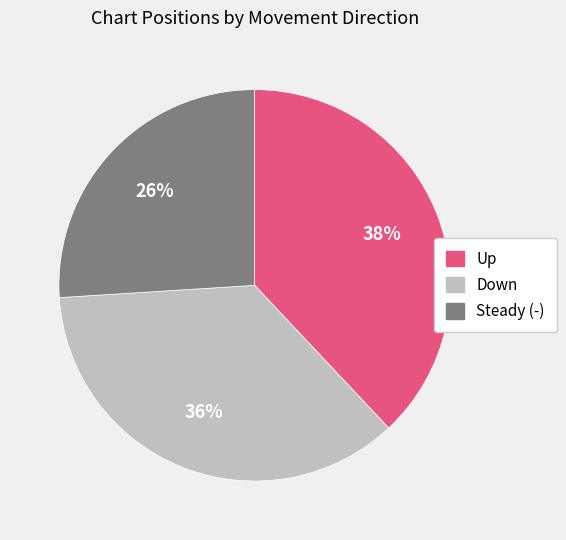

To the nearest percent, what is the average slice percentage?

33%